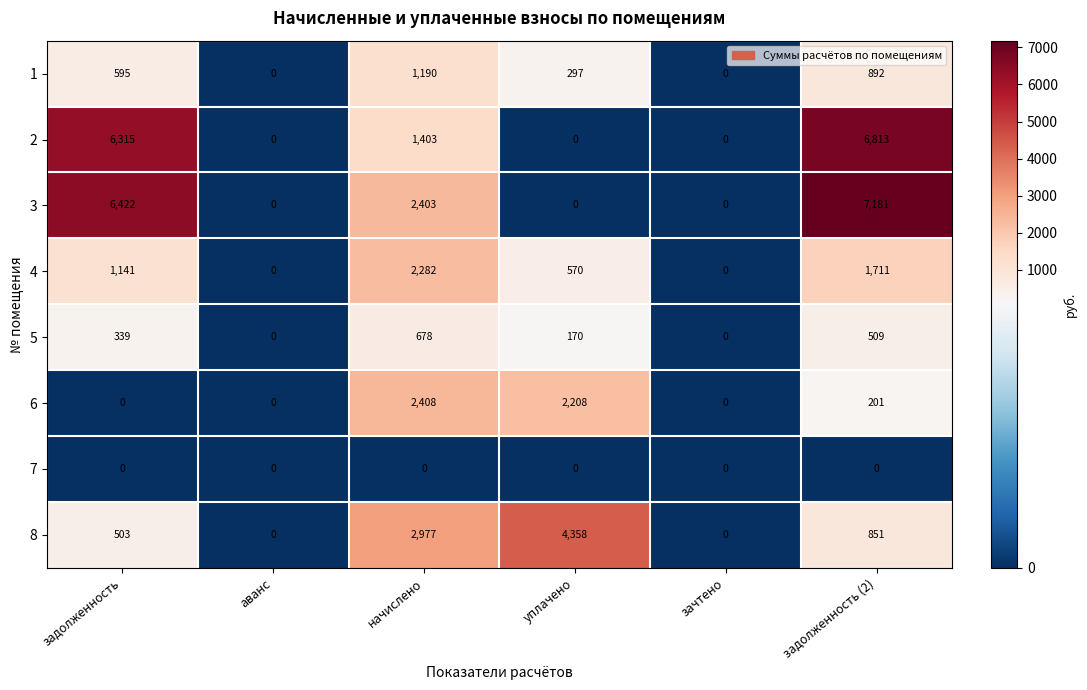

What is the difference between the 4 values at зачтено and уплачено?

570